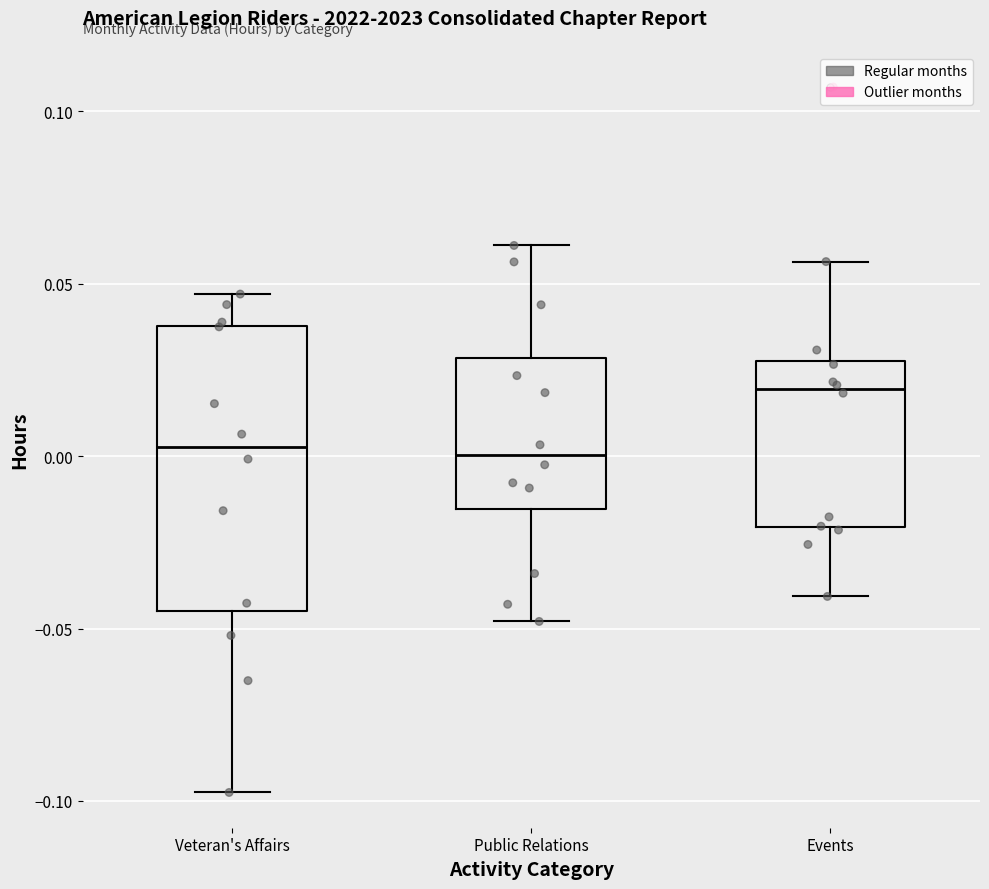

Reading left to right, read every box against the y-axis: the position of its median line, the range the box covers, and the ends of its whiskers. The values are not printed on the chart, so give them approximately, as read against the axis.

Veteran's Affairs: median 0.005, box -0.045 to 0.040, whiskers -0.100 to 0.045
Public Relations: median 0.000, box -0.015 to 0.030, whiskers -0.050 to 0.060
Events: median 0.020, box -0.020 to 0.030, whiskers -0.040 to 0.055